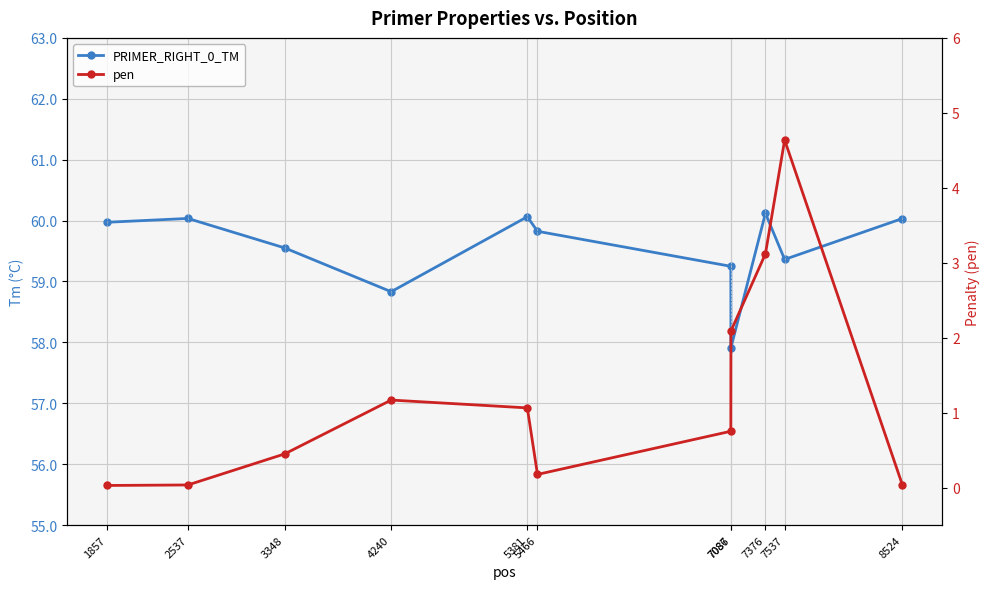

How many values in the PRIMER_RIGHT_0_TM series are below 59?

2